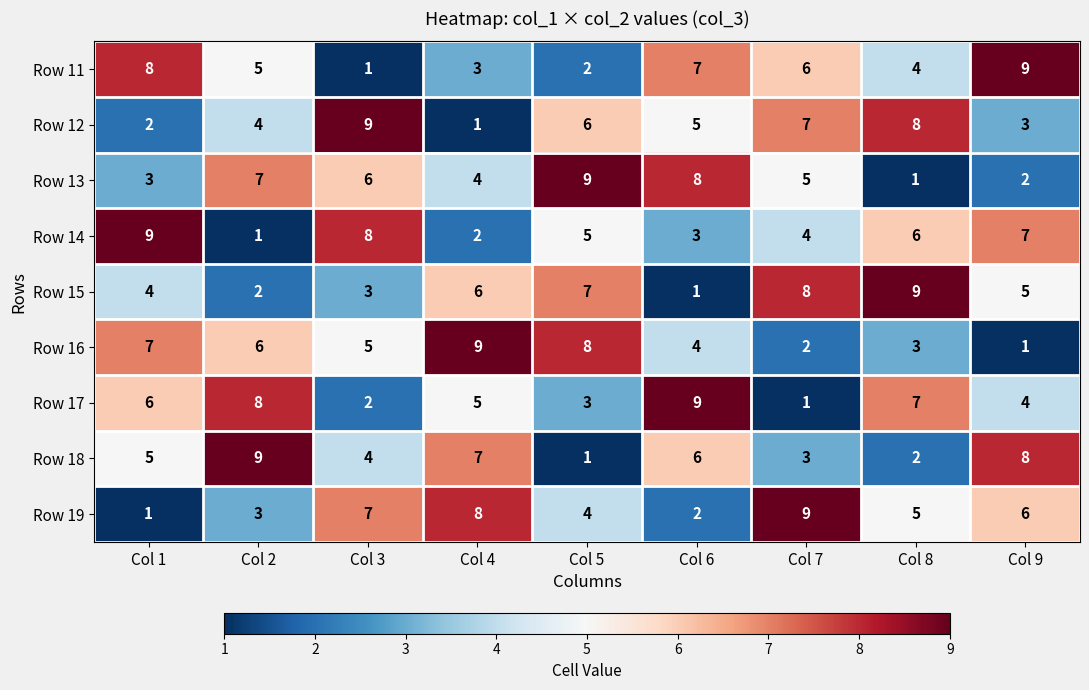

Is it true that Row 17 equals 1 at Col 3?

False